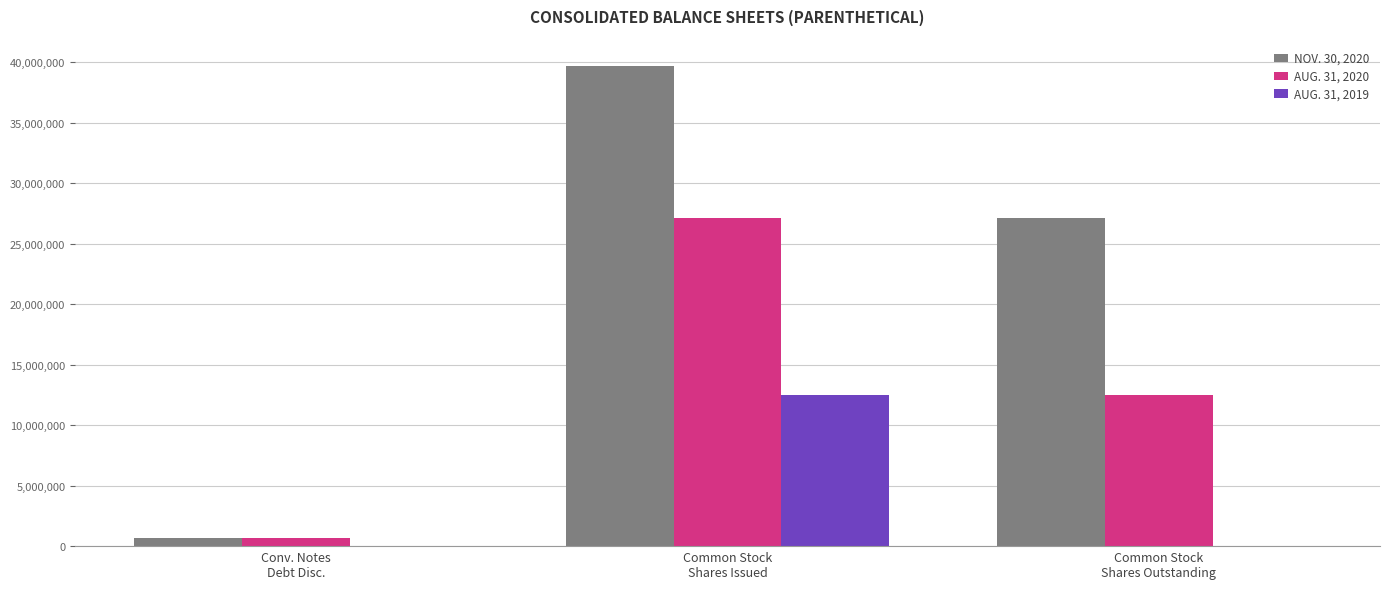

Are the bars grouped side by side (vs. stacked)?

Yes